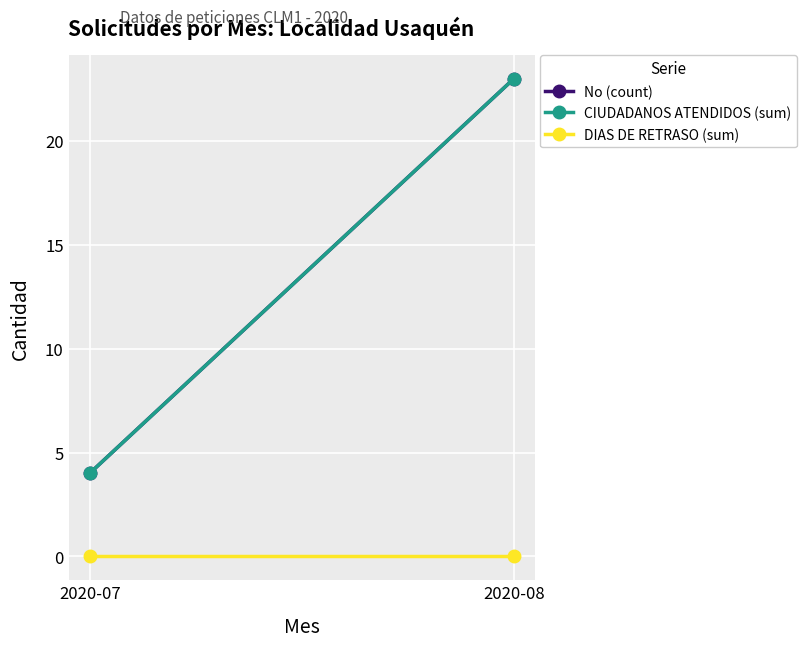

Count the CIUDADANOS ATENDIDOS (sum) values in the range 4 to 23.

2